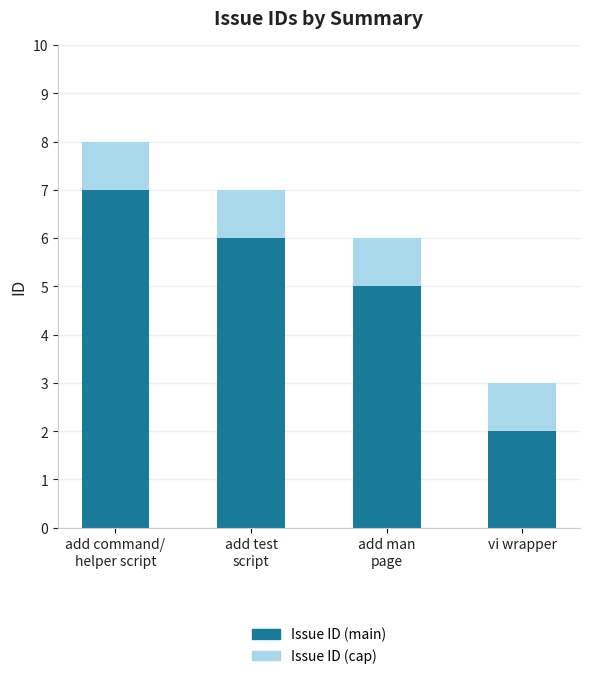

What is the total value across all series at vi wrapper?

3